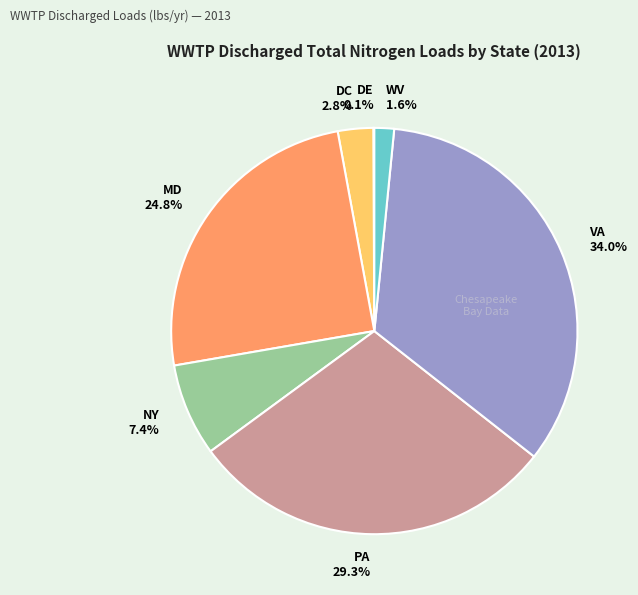

To the nearest percent, what is the difference between the largest and smallest slice percentages?

34%